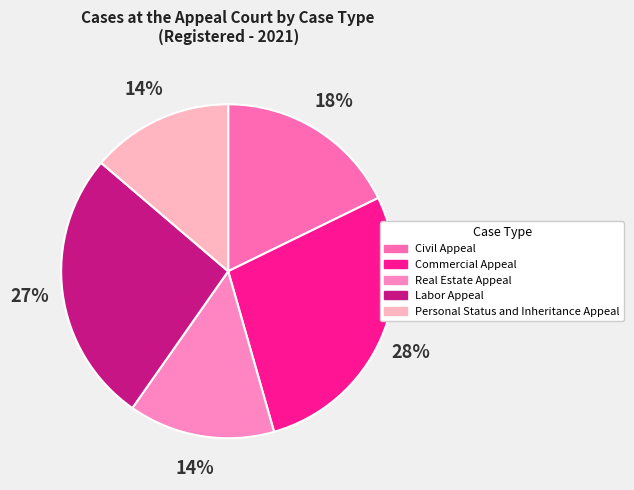

Count the number of slices in the pie.

5